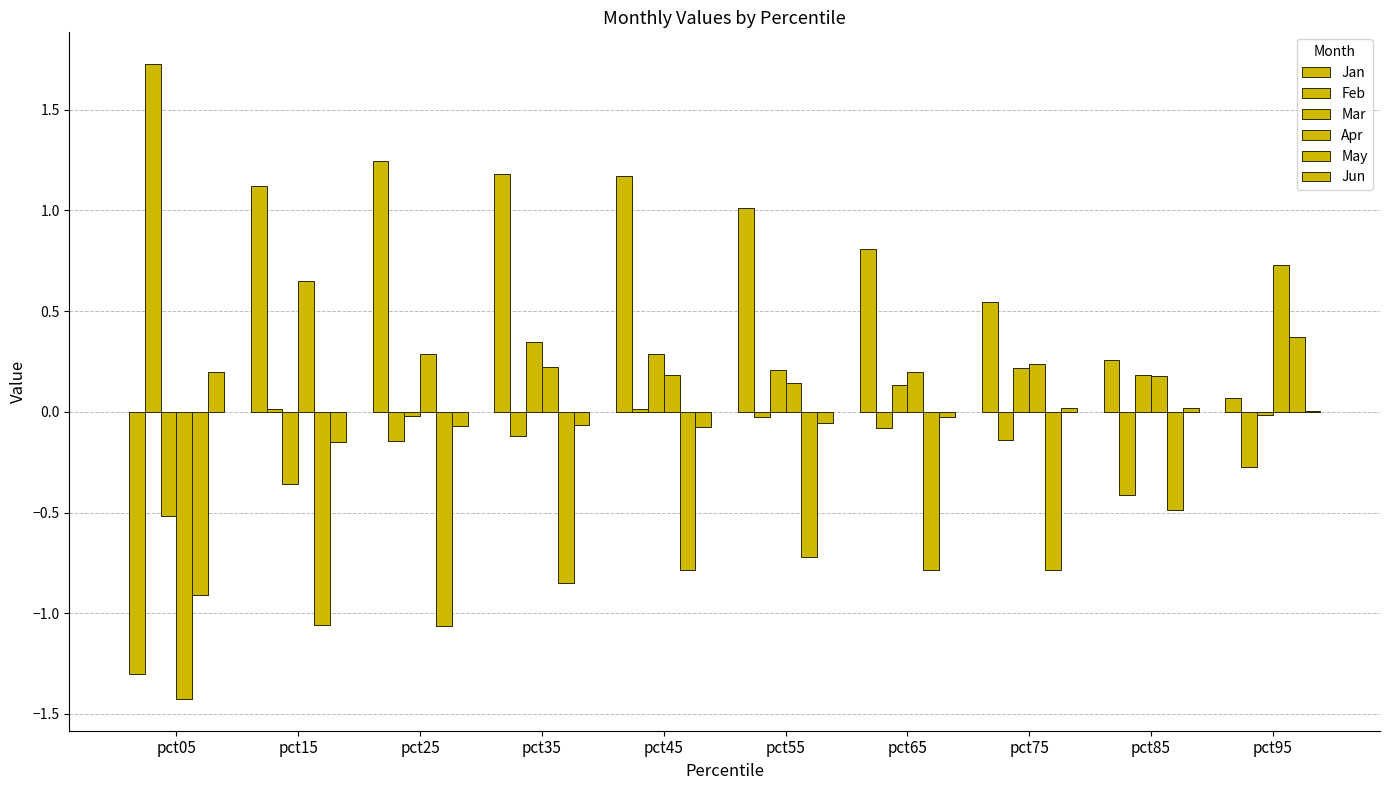

Which category has the lowest value in the Mar series?

pct05